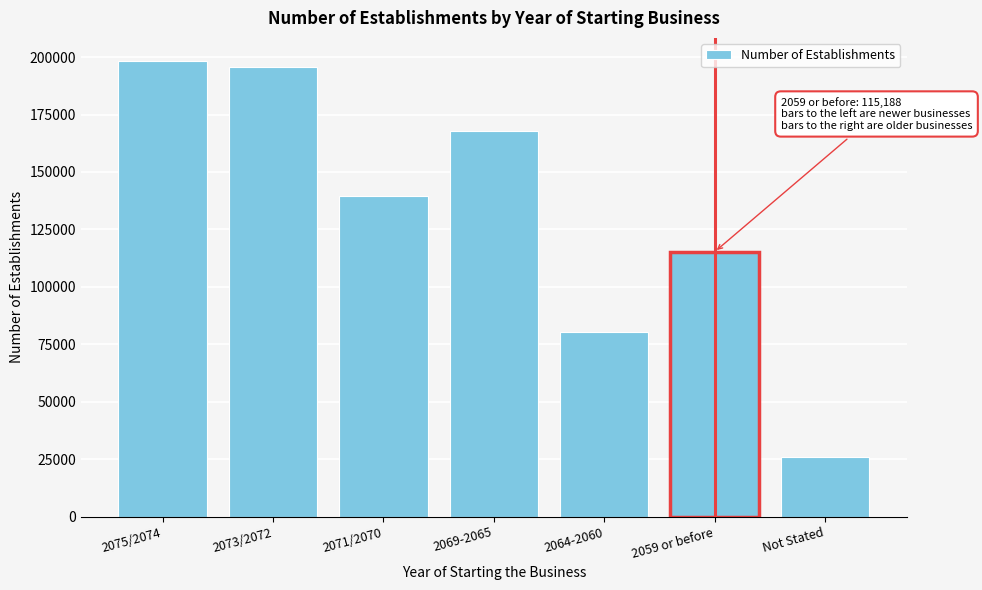

Reading left to right, extract all data points from this chart.

198442	195777	139688	168029	80484	115188	25748